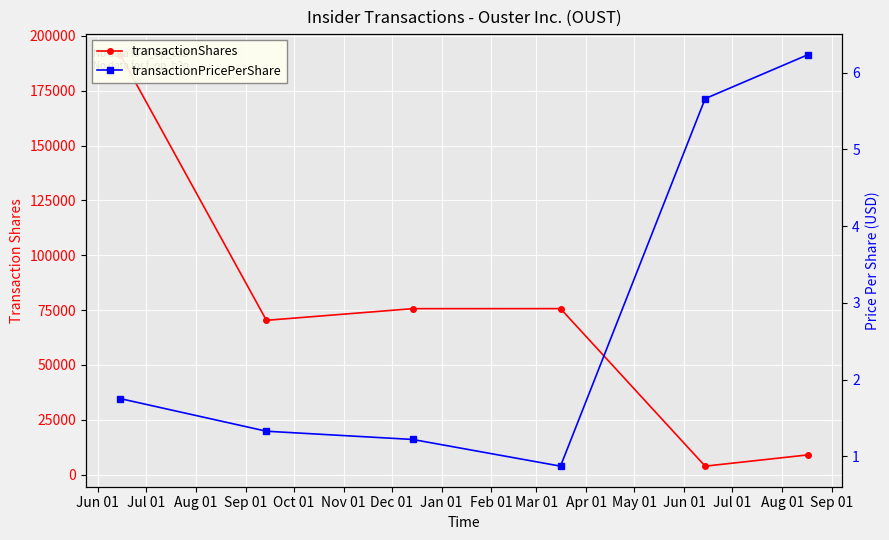

What is the difference between the highest and lowest values at Aug 01?

75667.8